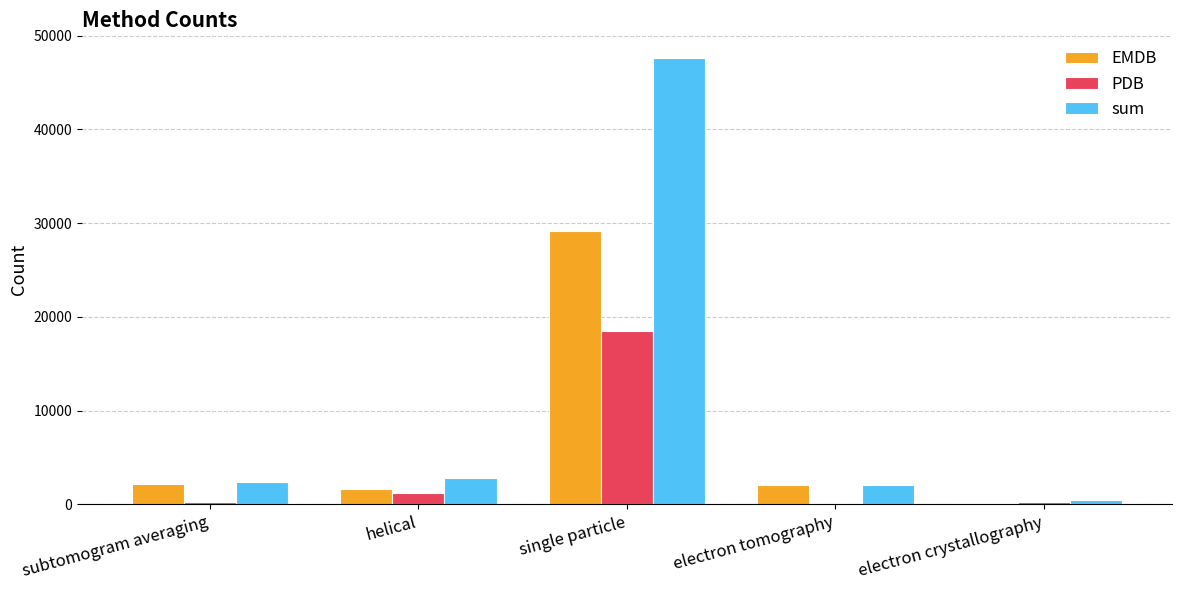

What is the average value of the PDB series?

4041